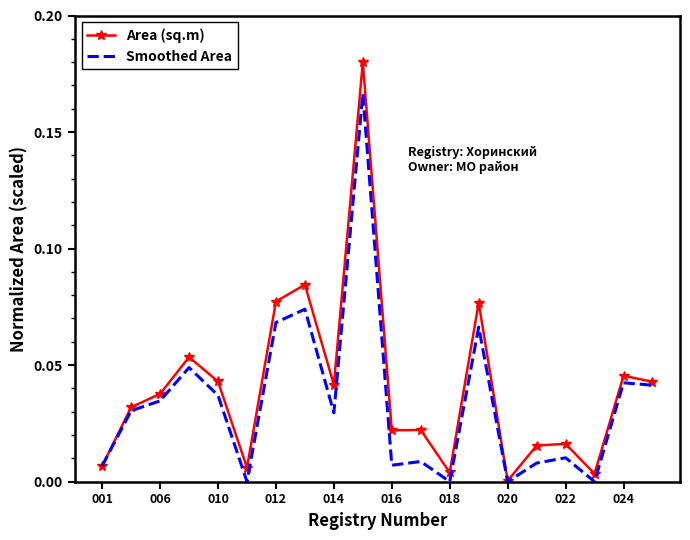

Which series has the largest range (max minus min)?

Area (sq.m)